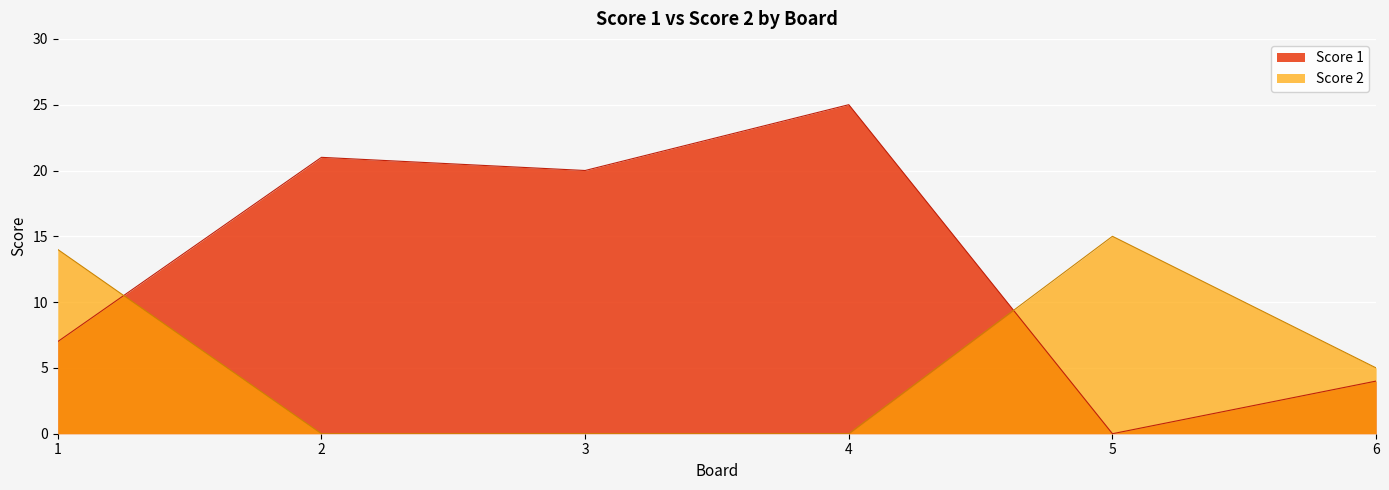

At which category is the sum across all series the highest?

4